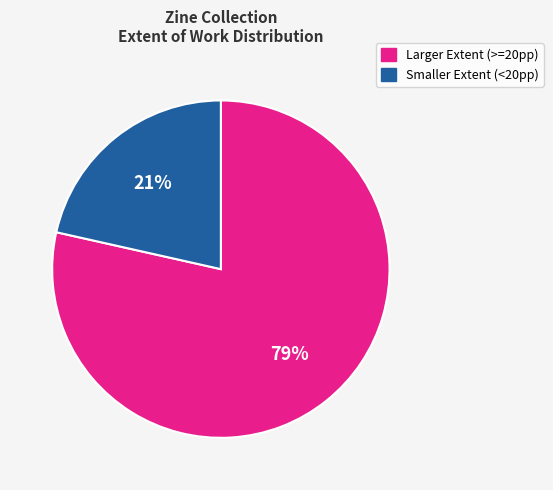

True or false: Larger Extent (>=20pp) accounts for 64% of the total.

False